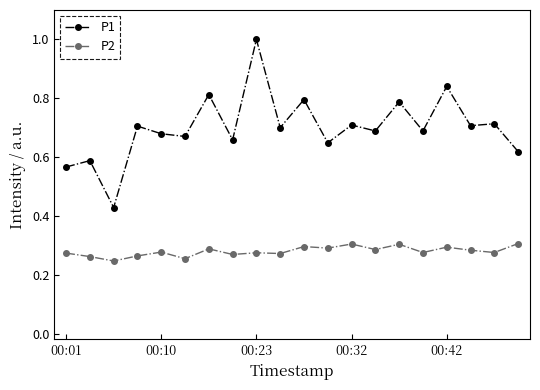

True or false: P2 has more than 1 points higher than both neighbors.

True